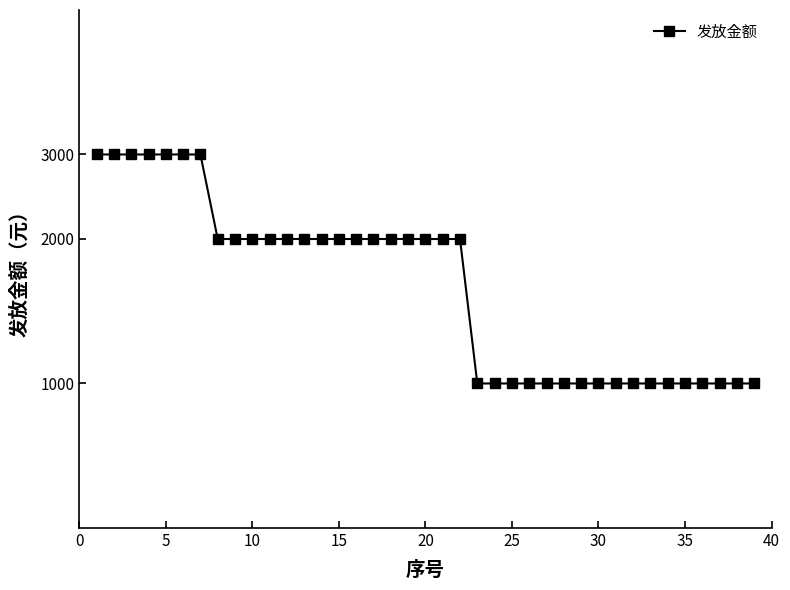

The chart shows a value of 2000 at 15. True or false?

True